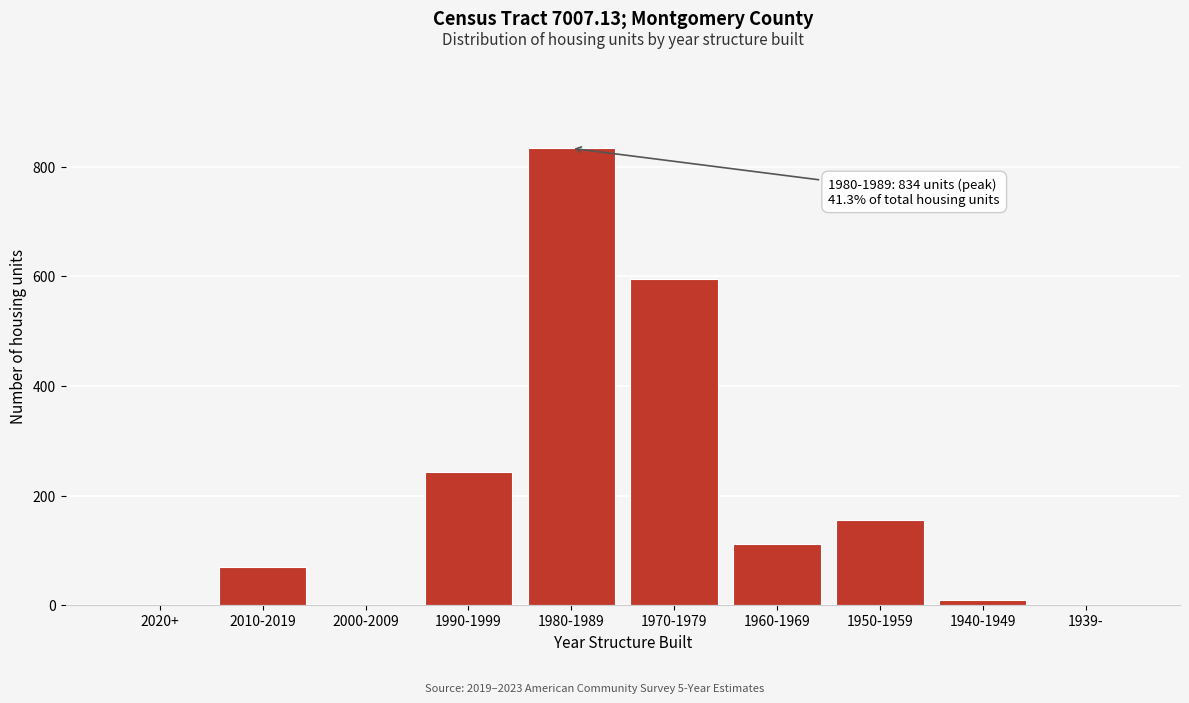

Reading left to right, extract all data points from this chart.

2020+=0	2010-2019=70	2000-2009=0	1990-1999=244	1980-1989=834	1970-1979=596	1960-1969=111	1950-1959=155	1940-1949=10	1939-=0